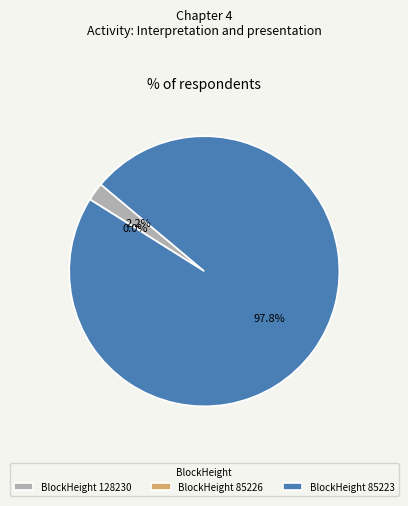

To the nearest percent, what is the difference between the 85223 and 128230 slice percentages?

96%